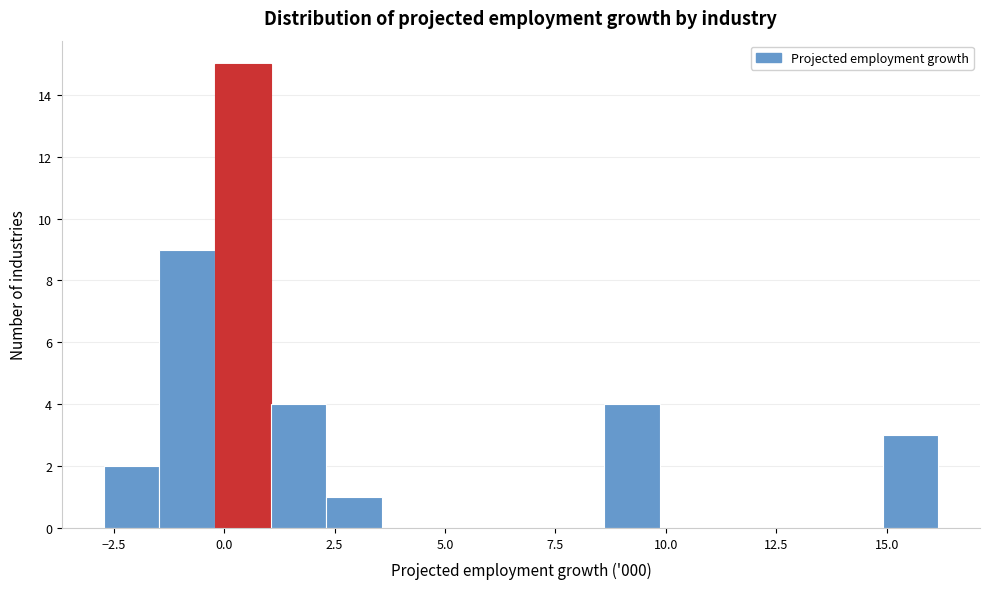

Around what value on the x-axis is the tallest bar? Give the approximate position of its centre, as read against the axis.

0.5